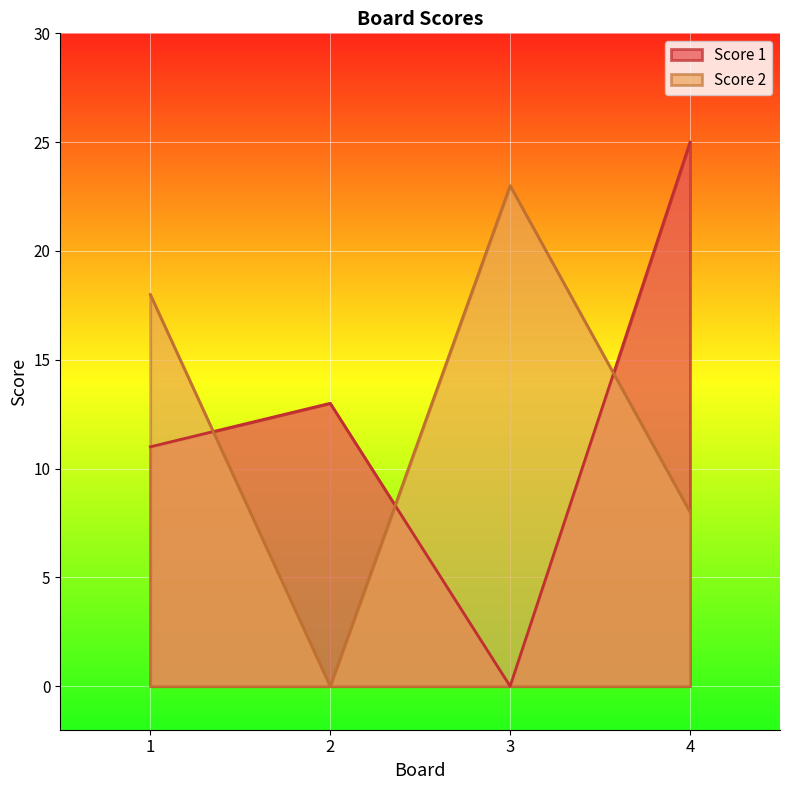

What are all the series names shown in the legend?

Score 1, Score 2